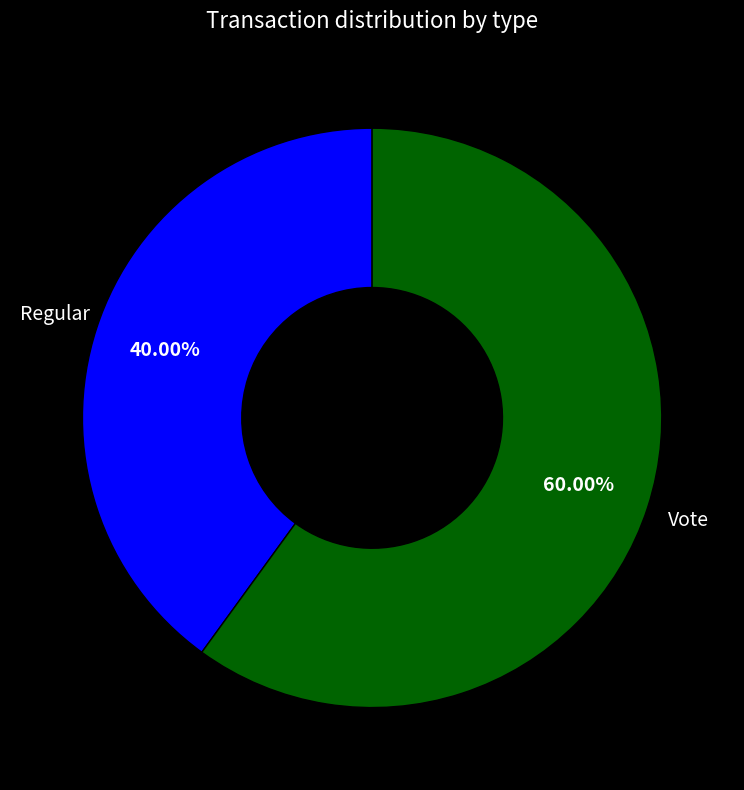

Which slice is the smallest?

Regular